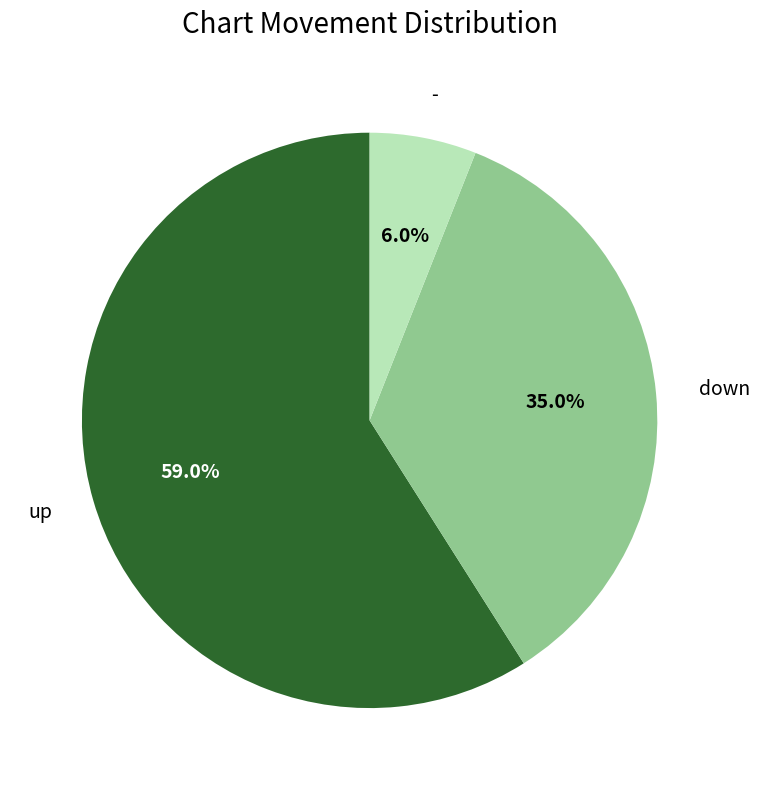

Does any single category account for the majority?

Yes